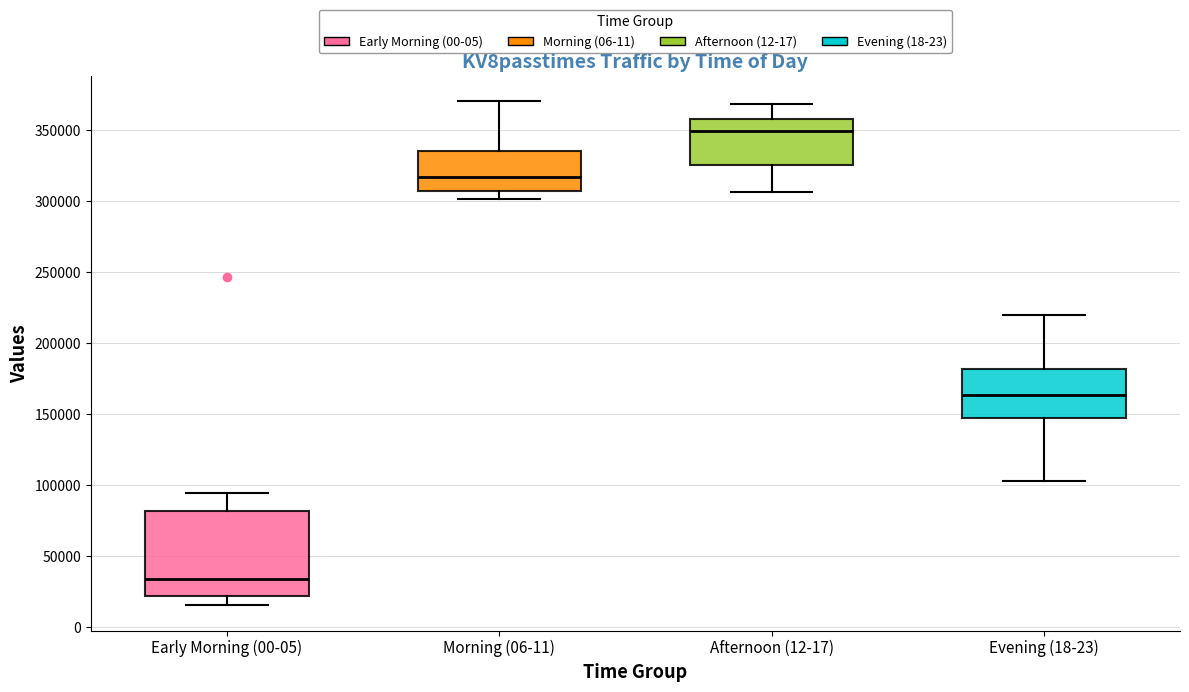

Which box has the lowest median line?

Early Morning (00-05)